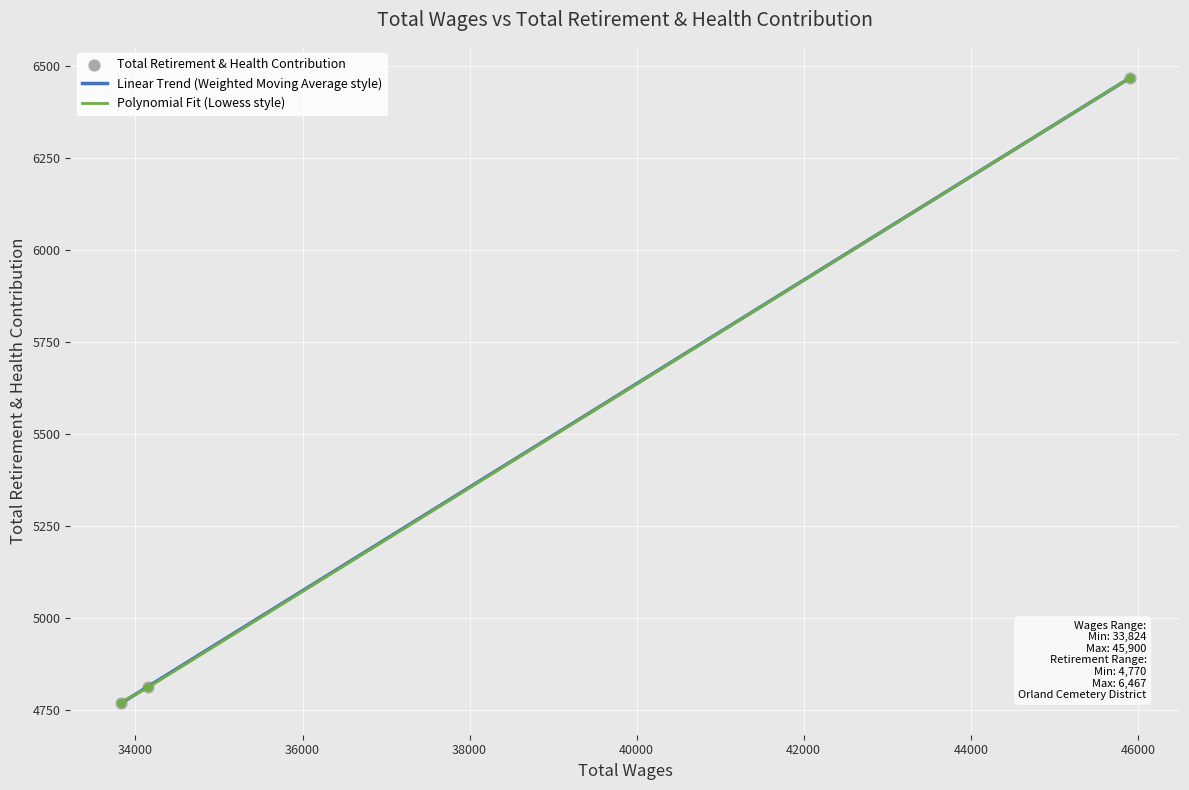

What is the minimum value for Polynomial Fit (Lowess style)?

4770.0